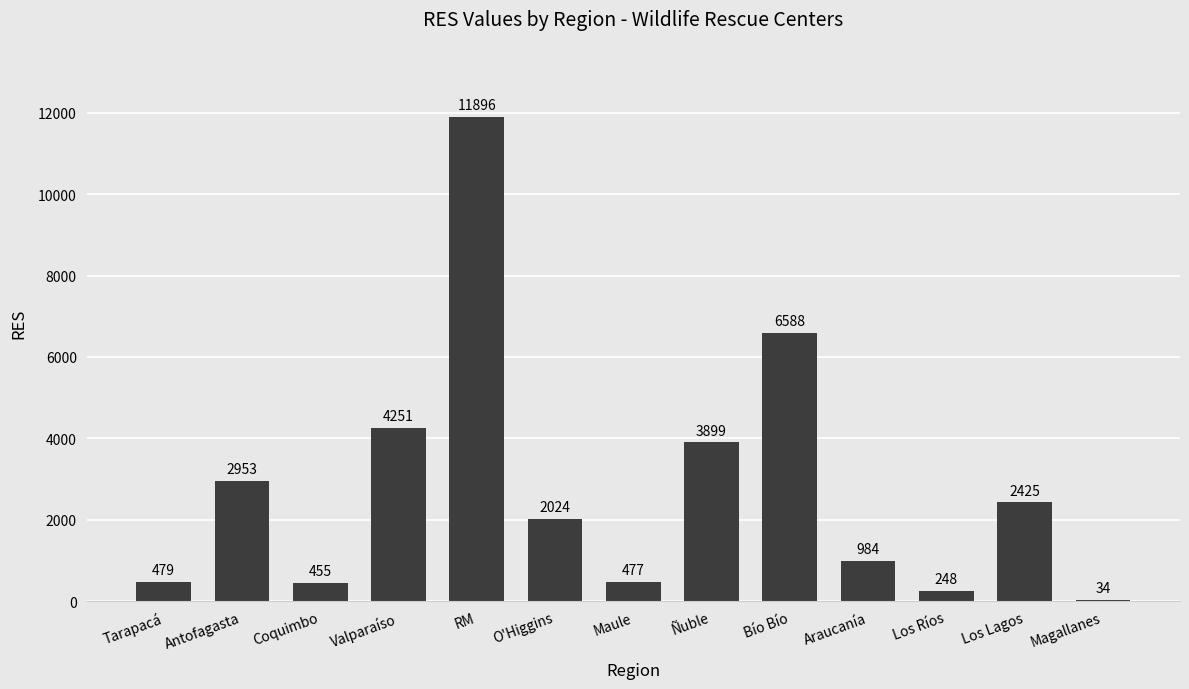

True or false: the data shows 984 at Araucanía.

True